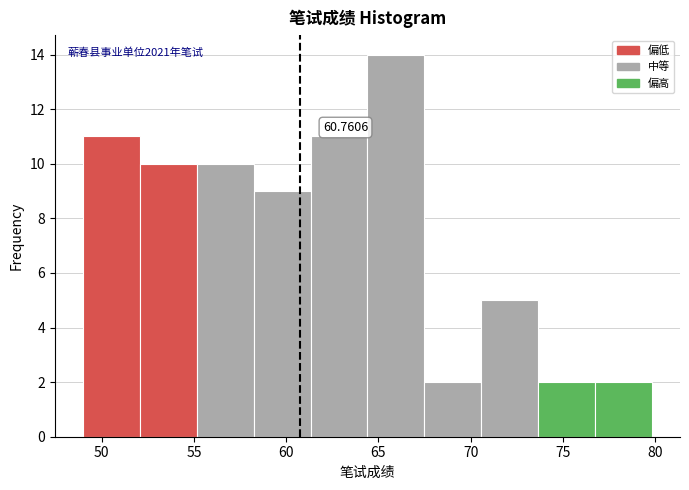

Which range on the x-axis has the tallest bar?

64.5 to 67.5